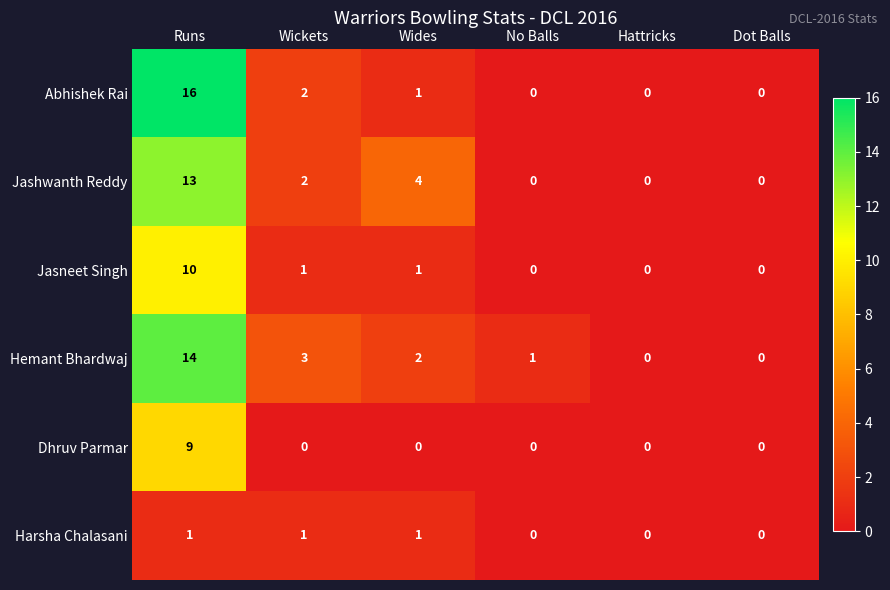

True or false: Jasneet Singh has a value of -4 at Hattricks.

False